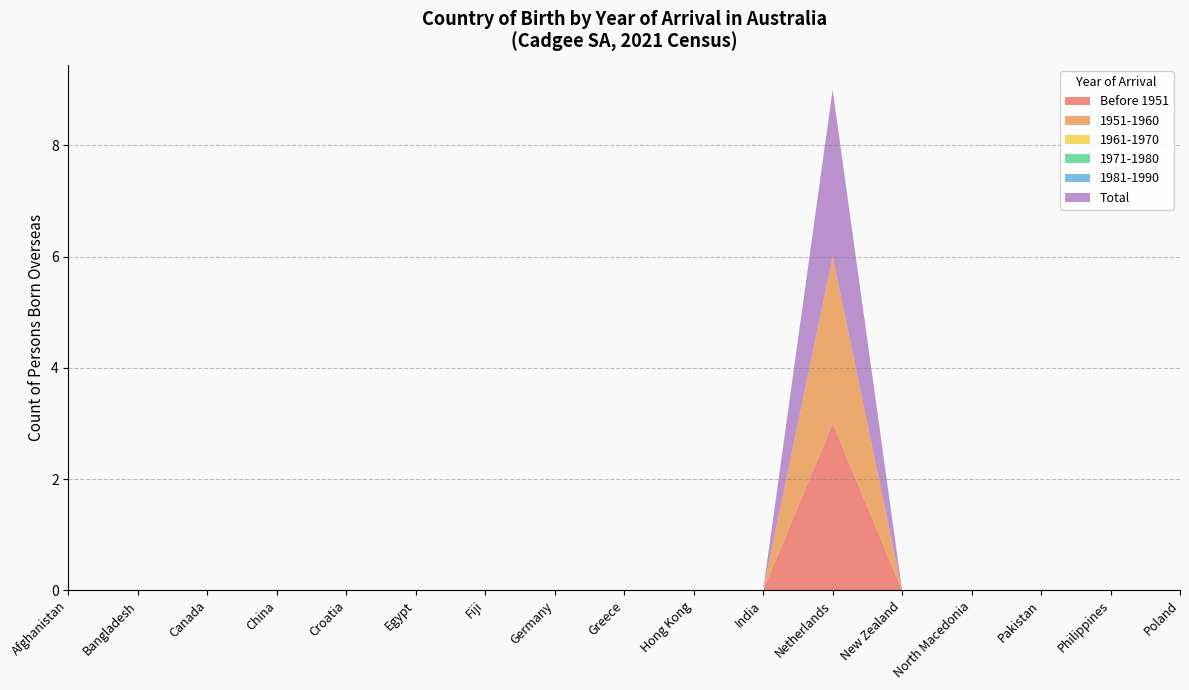

Reading left to right, what are all the values shown in this chart?

Before 1951: Afghanistan=0	Bangladesh=0	Canada=0	China=0	Croatia=0	Egypt=0	Fiji=0	Germany=0	Greece=0	Hong Kong=0	India=0	Netherlands=3	New Zealand=0	North Macedonia=0	Pakistan=0	Philippines=0	Poland=0
1951-1960: Afghanistan=0	Bangladesh=0	Canada=0	China=0	Croatia=0	Egypt=0	Fiji=0	Germany=0	Greece=0	Hong Kong=0	India=0	Netherlands=3	New Zealand=0	North Macedonia=0	Pakistan=0	Philippines=0	Poland=0
1961-1970: Afghanistan=0	Bangladesh=0	Canada=0	China=0	Croatia=0	Egypt=0	Fiji=0	Germany=0	Greece=0	Hong Kong=0	India=0	Netherlands=0	New Zealand=0	North Macedonia=0	Pakistan=0	Philippines=0	Poland=0
1971-1980: Afghanistan=0	Bangladesh=0	Canada=0	China=0	Croatia=0	Egypt=0	Fiji=0	Germany=0	Greece=0	Hong Kong=0	India=0	Netherlands=0	New Zealand=0	North Macedonia=0	Pakistan=0	Philippines=0	Poland=0
1981-1990: Afghanistan=0	Bangladesh=0	Canada=0	China=0	Croatia=0	Egypt=0	Fiji=0	Germany=0	Greece=0	Hong Kong=0	India=0	Netherlands=0	New Zealand=0	North Macedonia=0	Pakistan=0	Philippines=0	Poland=0
Total: Afghanistan=0	Bangladesh=0	Canada=0	China=0	Croatia=0	Egypt=0	Fiji=0	Germany=0	Greece=0	Hong Kong=0	India=0	Netherlands=3	New Zealand=0	North Macedonia=0	Pakistan=0	Philippines=0	Poland=0